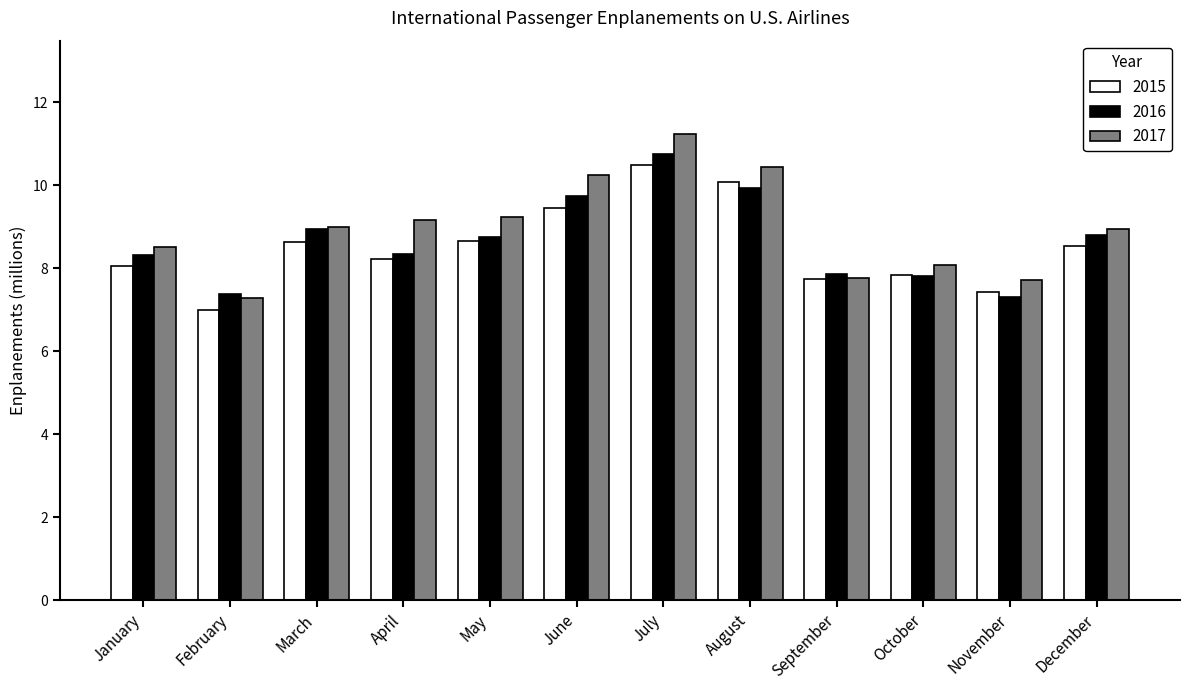

What is the average value of the 2017 series?

9.0